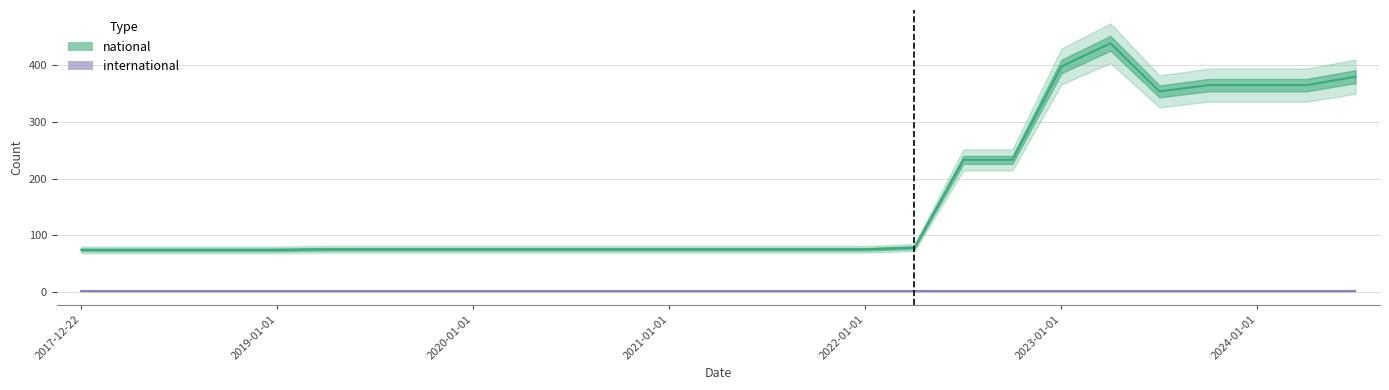

Where is the first local maximum?

2023-04-01